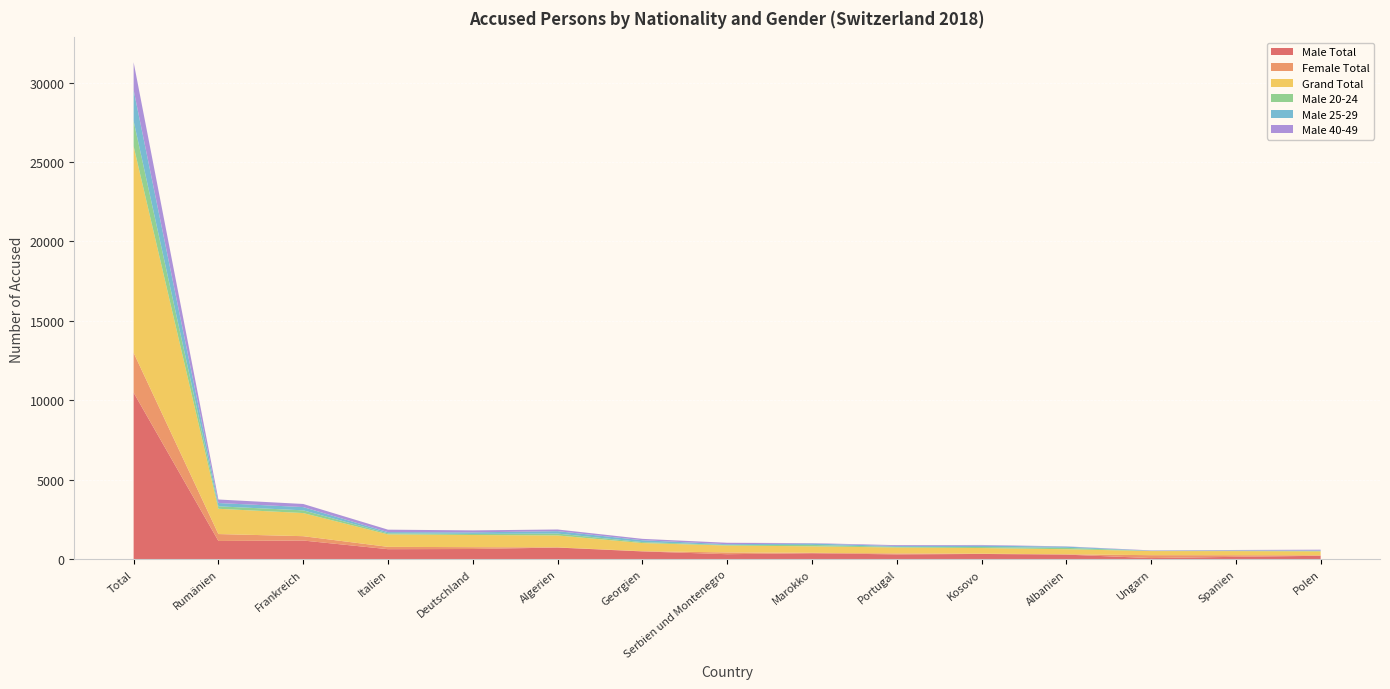

Reading right to left, transcribe all the data shown in this chart.

Male Total: Polen=221	Spanien=156	Ungarn=77	Albanien=295	Kosovo=337	Portugal=308	Marokko=382	Serbien und Montenegro=321	Georgien=496	Algerien=739	Deutschland=648	Italien=637	Frankreich=1181	Rumänien=1153	Total=10486
Female Total: Polen=29	Spanien=101	Ungarn=182	Albanien=22	Kosovo=17	Portugal=63	Marokko=26	Serbien und Montenegro=112	Georgien=15	Algerien=12	Deutschland=116	Italien=147	Frankreich=274	Rumänien=436	Total=2508
Grand Total: Polen=250	Spanien=257	Ungarn=259	Albanien=317	Kosovo=354	Portugal=371	Marokko=408	Serbien und Montenegro=433	Georgien=511	Algerien=751	Deutschland=764	Italien=784	Frankreich=1455	Rumänien=1589	Total=12994
Male 20-24: Polen=21	Spanien=21	Ungarn=8	Albanien=87	Kosovo=65	Portugal=40	Marokko=90	Serbien und Montenegro=35	Georgien=61	Algerien=116	Deutschland=69	Italien=67	Frankreich=171	Rumänien=155	Total=1587
Male 25-29: Polen=31	Spanien=24	Ungarn=14	Albanien=77	Kosovo=88	Portugal=54	Marokko=87	Serbien und Montenegro=48	Georgien=117	Algerien=152	Deutschland=98	Italien=76	Frankreich=205	Rumänien=208	Total=1946
Male 40-49: Polen=53	Spanien=28	Ungarn=21	Albanien=16	Kosovo=42	Portugal=54	Marokko=26	Serbien und Montenegro=91	Georgien=87	Algerien=106	Deutschland=125	Italien=154	Frankreich=196	Rumänien=221	Total=1753